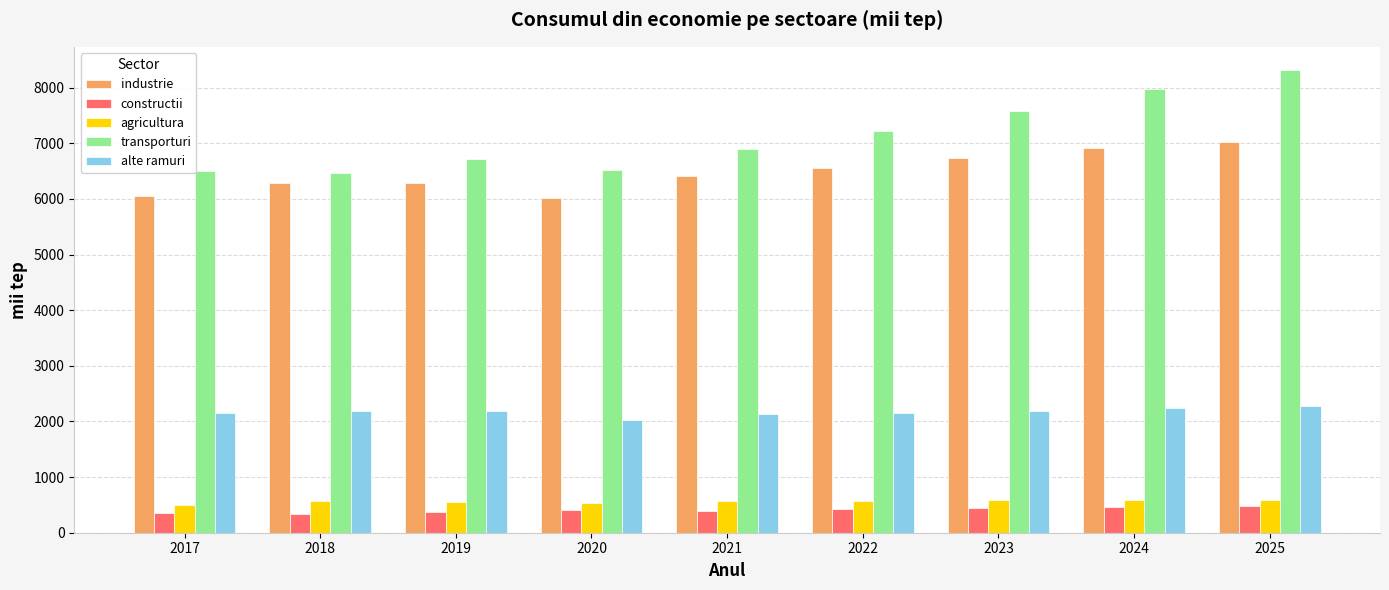

How many bars are there in total?

45